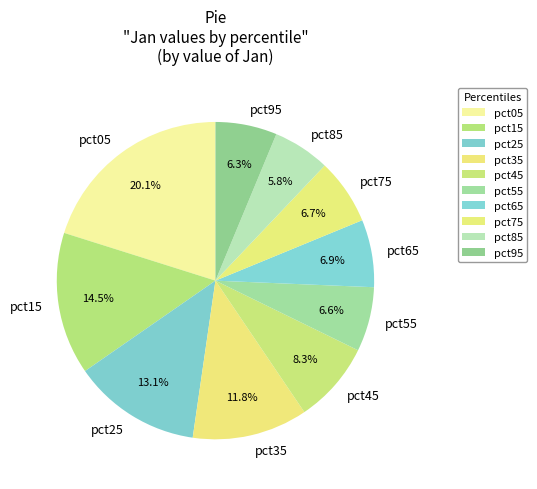

Does pct95 represent more than half of the total?

No